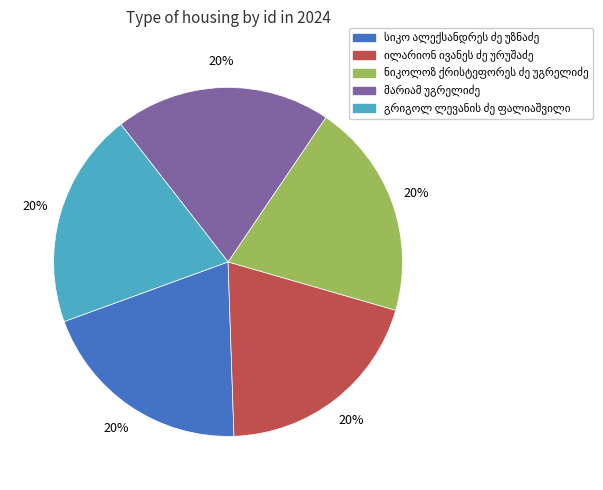

Is there a majority slice in this chart?

No